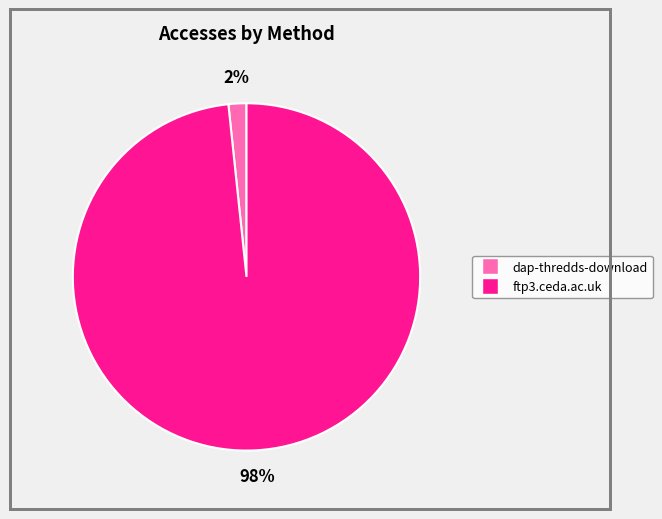

Do ftp3.ceda.ac.uk and dap-thredds-download together represent more than half of the pie?

Yes